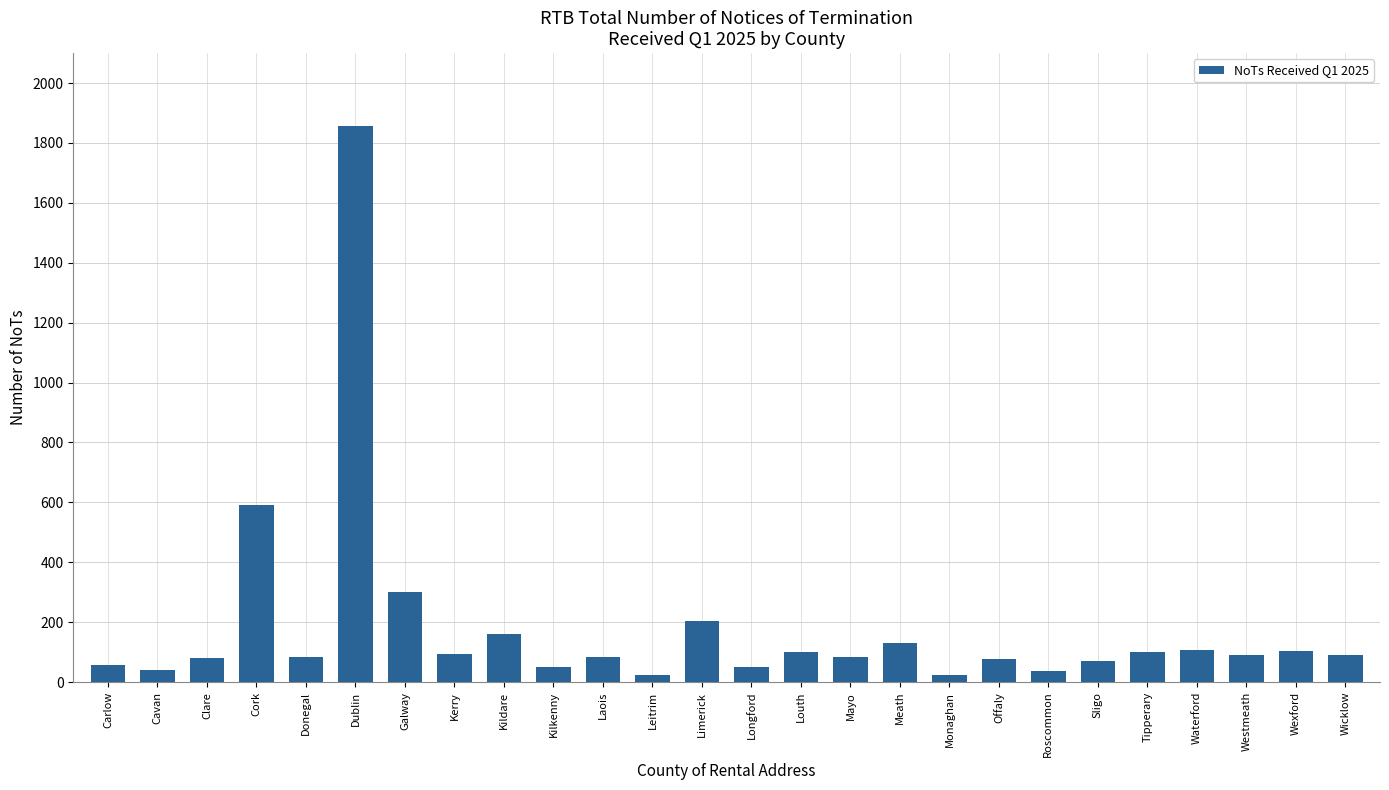

What is the label of the 20th bar from the left?

Roscommon